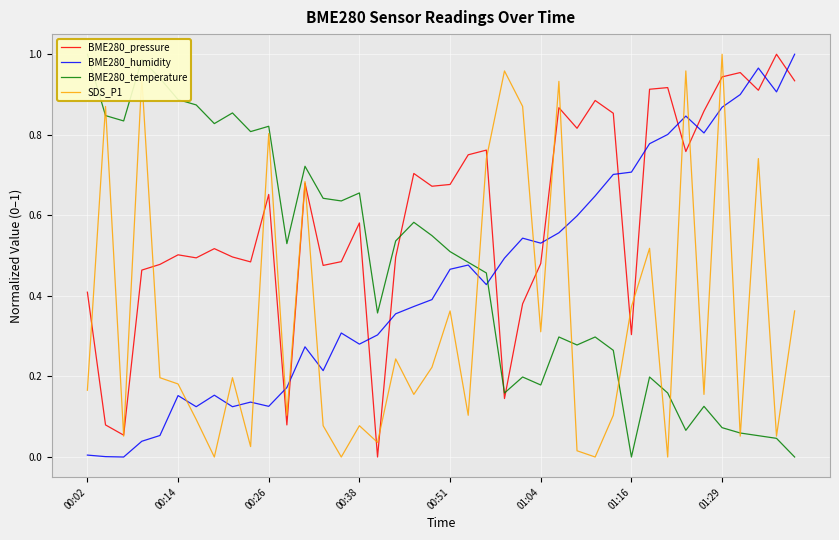

True or false: SDS_P1 and BME280_humidity cross at least once.

True